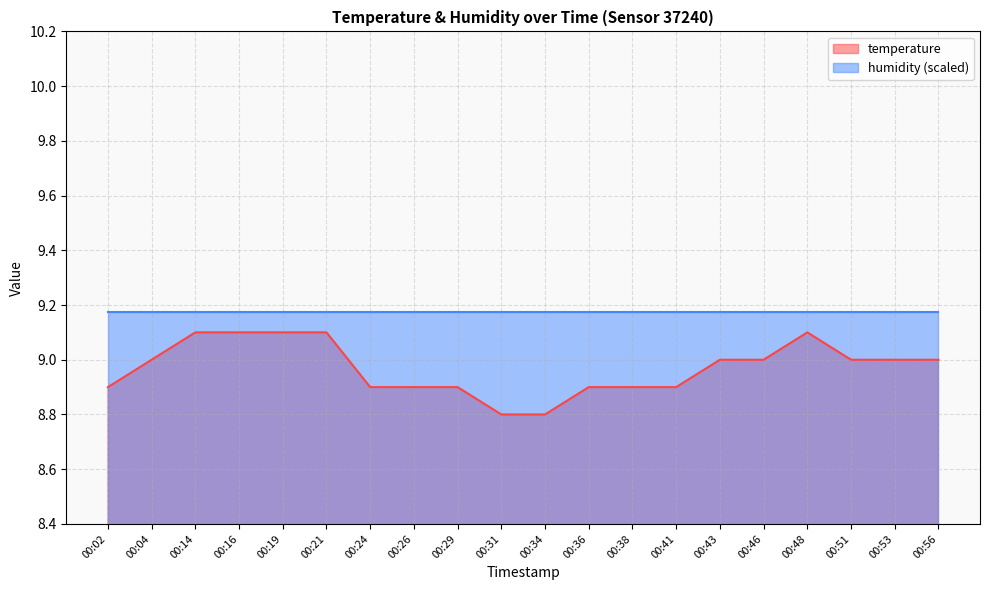

List the labels in order of value, largest first.

00:14, 00:16, 00:19, 00:21, 00:48, 00:04, 00:43, 00:46, 00:51, 00:53, 00:56, 00:02, 00:24, 00:26, 00:29, 00:36, 00:38, 00:41, 00:31, 00:34